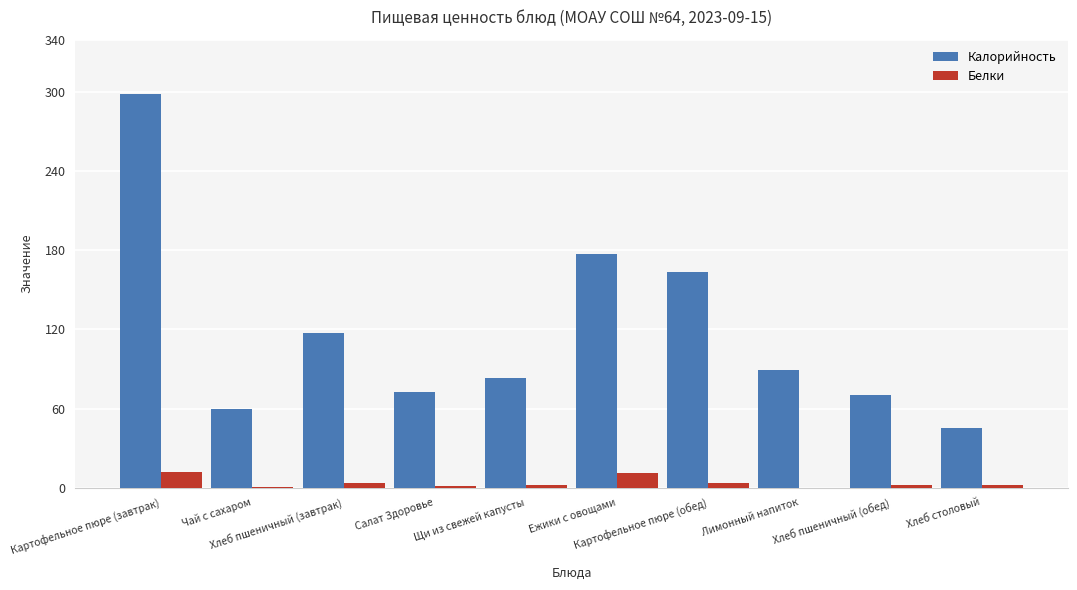

Which series has the largest total across all categories?

Калорийность